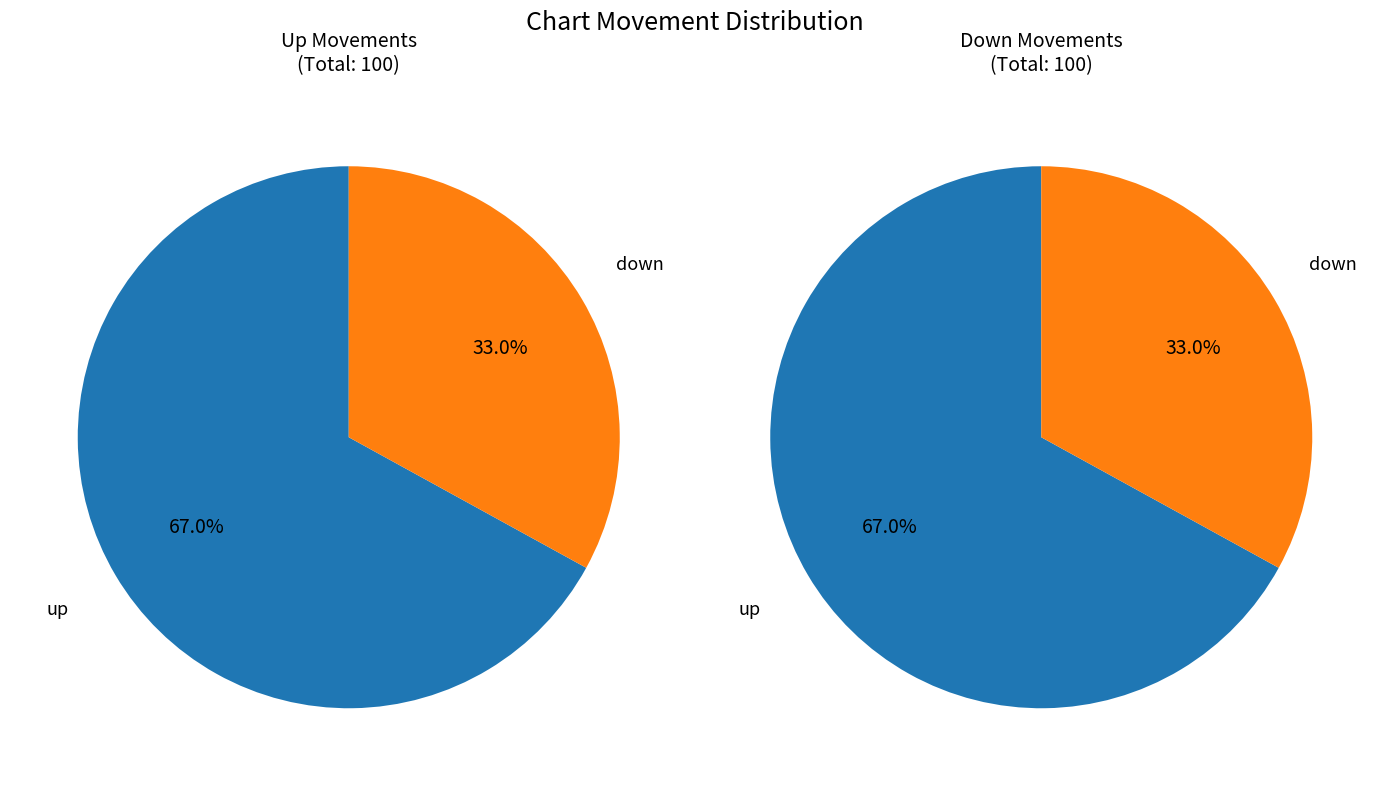

Which category has the biggest portion of the pie?

up